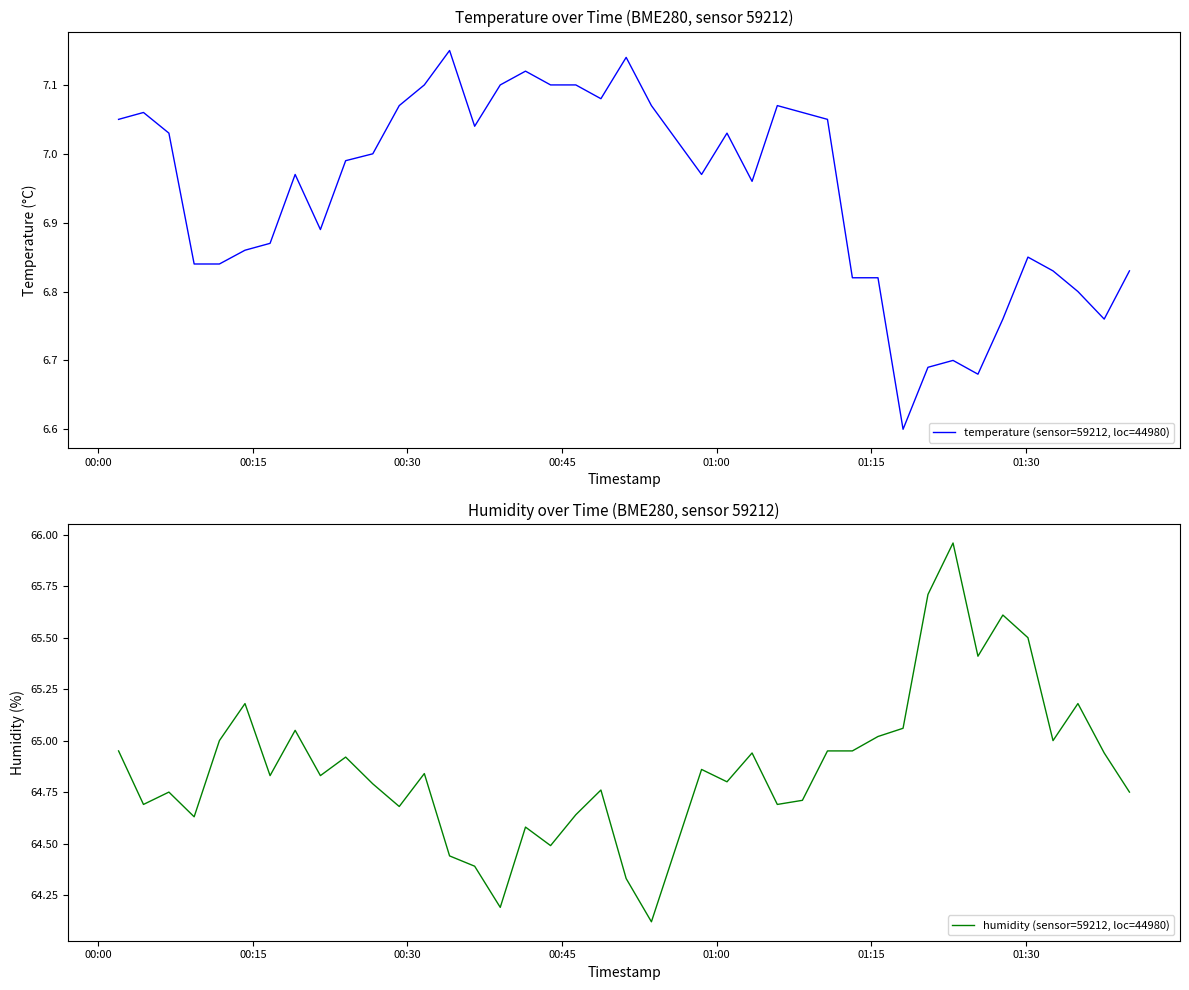

How many lines are shown in the chart?

2